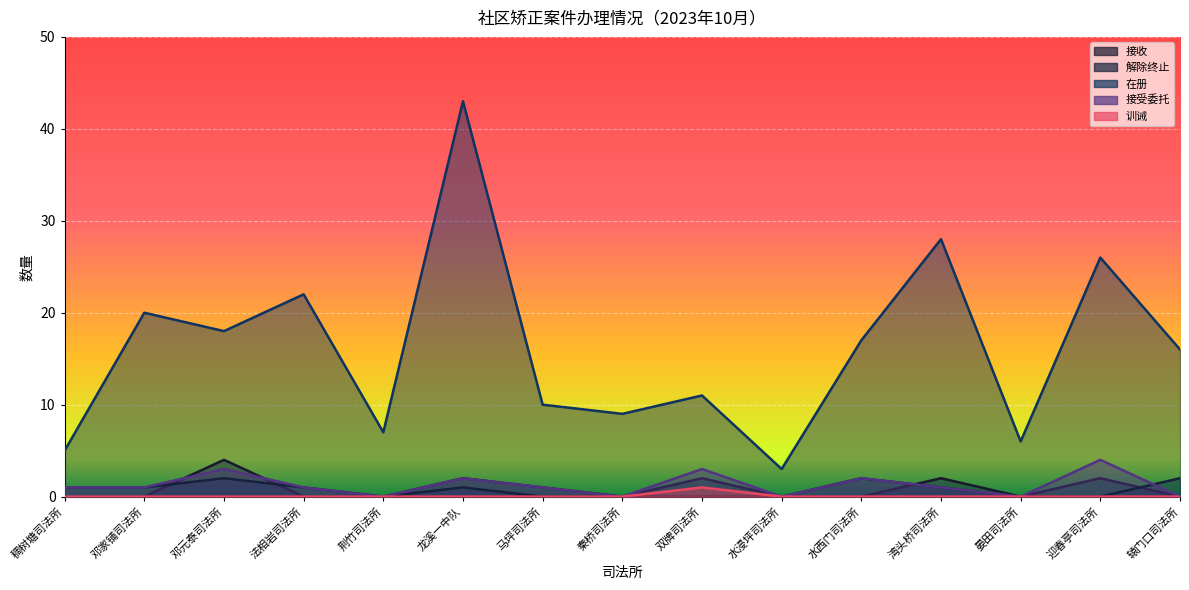

Is the value of 接收 at 晏田司法所 greater than the value of 在册 at 稠树塘司法所?

No